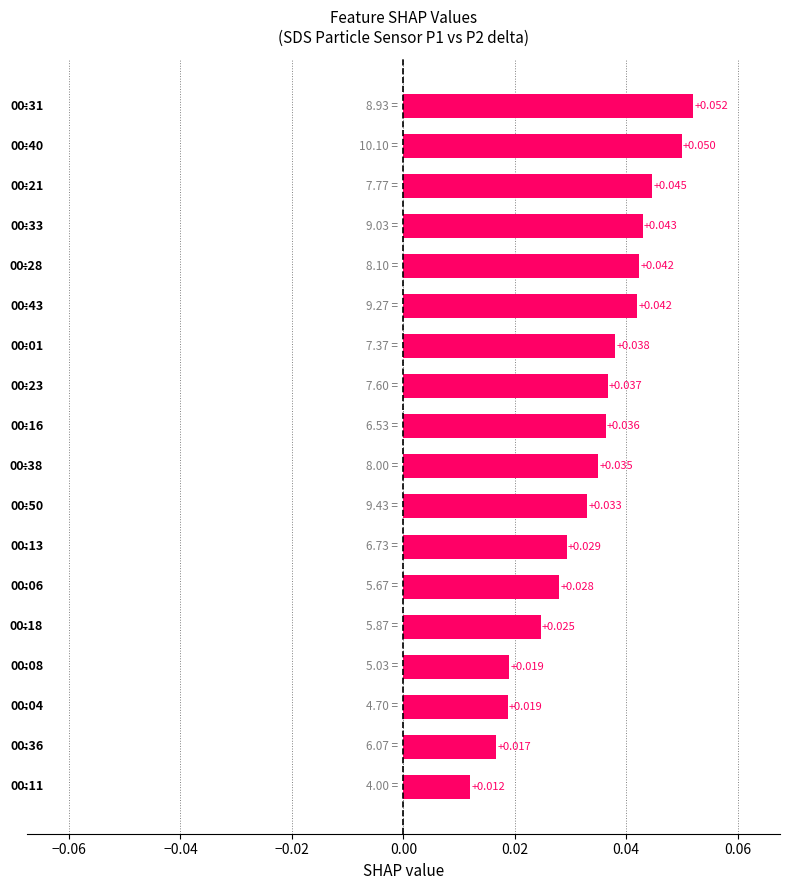

Count the values in the range 0 to 1.

18